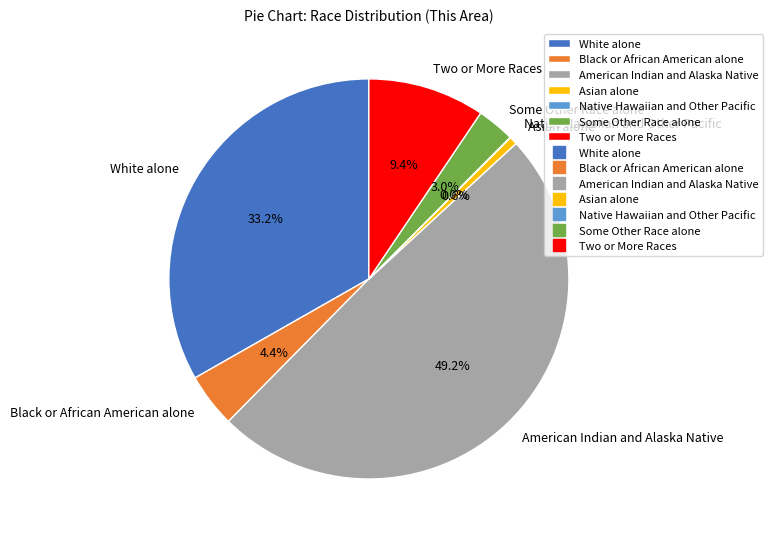

Is Asian alone the majority of the pie?

No